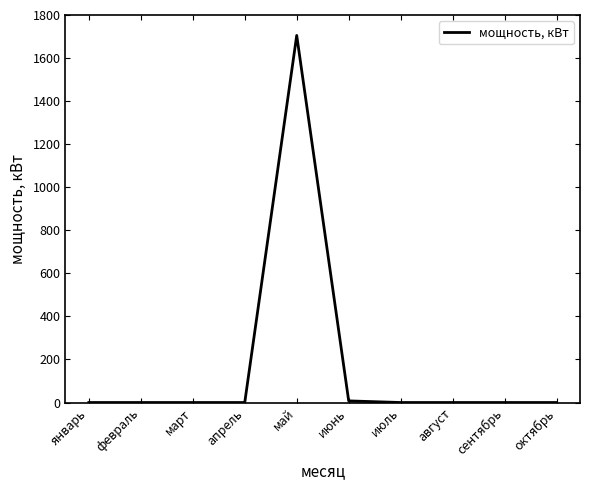

What is the greatest value displayed?

1705.0